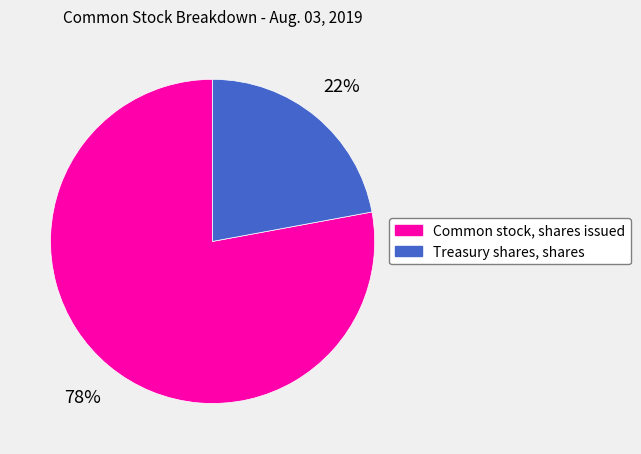

To the nearest percent, what is the average slice percentage?

50%